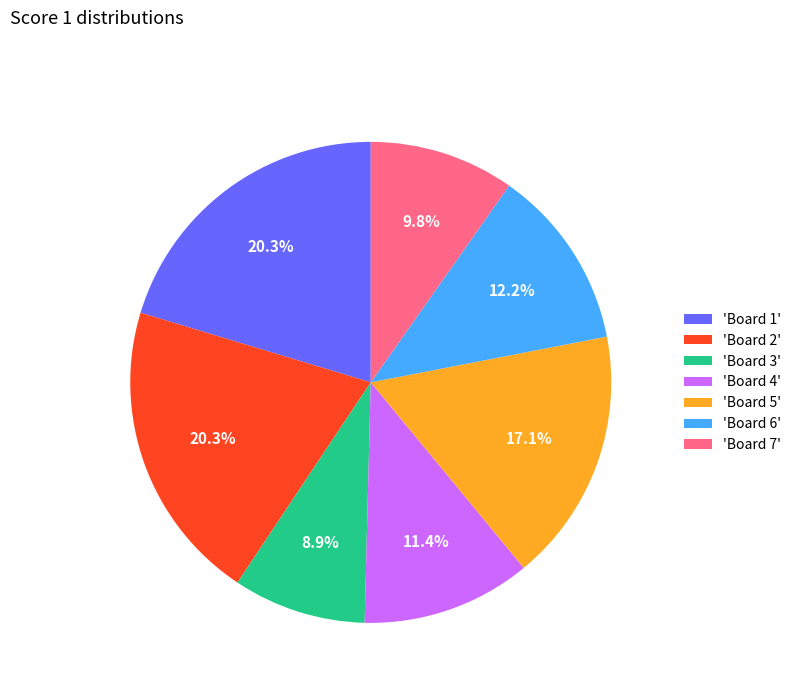

Combined, do 'Board 2' and 'Board 7' account for over 50%?

No